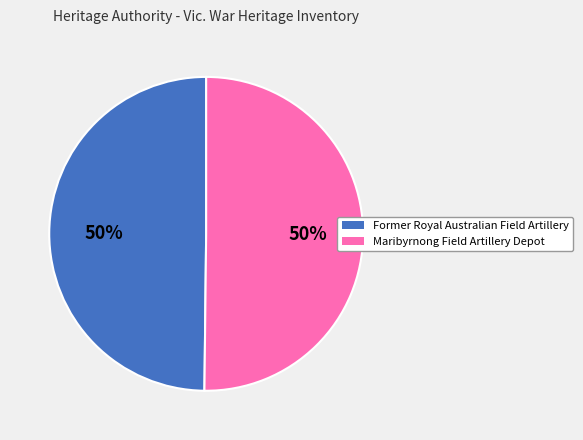

To the nearest percent, what is the average slice percentage?

50%